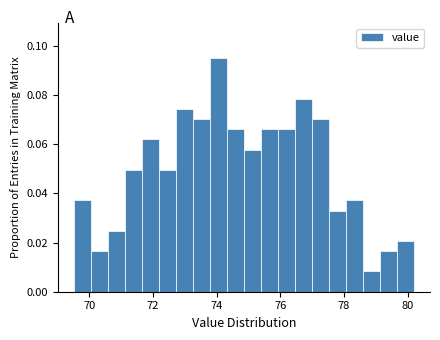

Around what value on the x-axis is the tallest bar? Give the approximate position of its centre, as read against the axis.

74.0